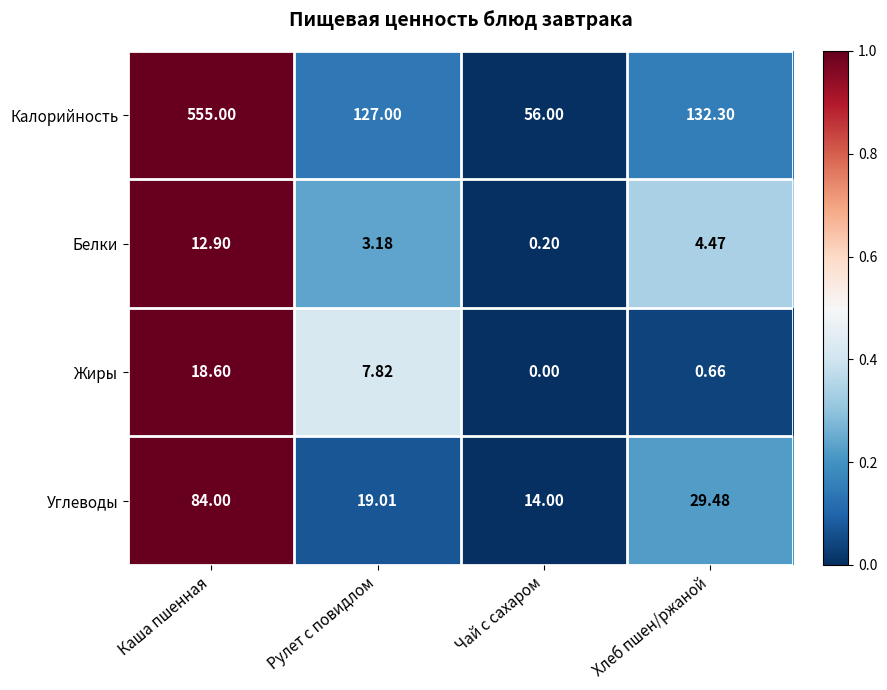

Rank the series at Каша пшенная from highest to lowest value.

Калорийность, Углеводы, Жиры, Белки